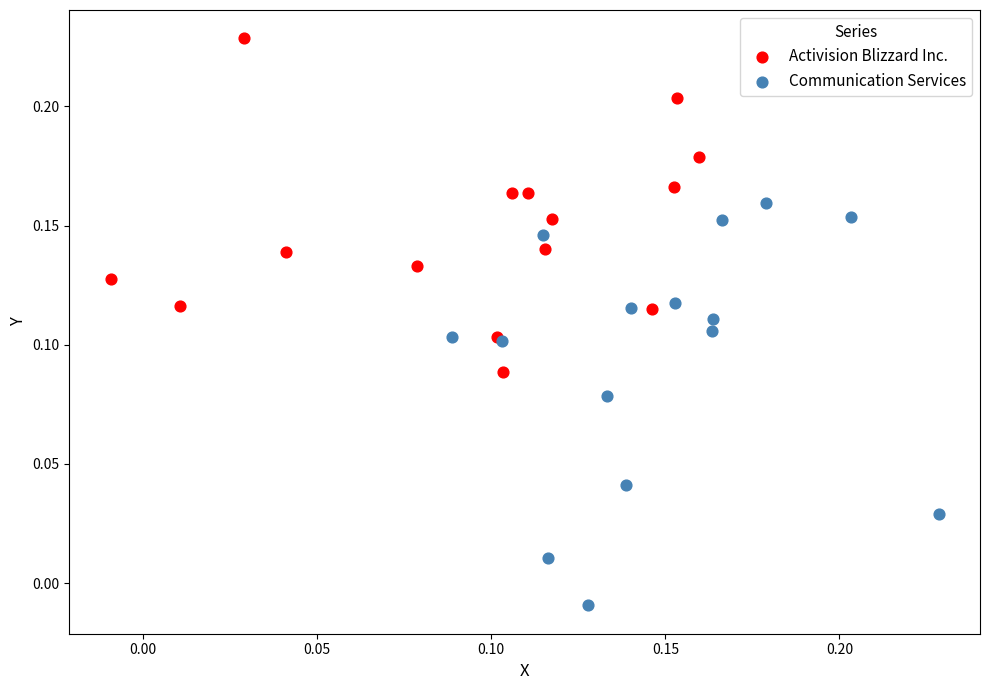

What are all the series names shown in the legend?

Activision Blizzard Inc., Communication Services